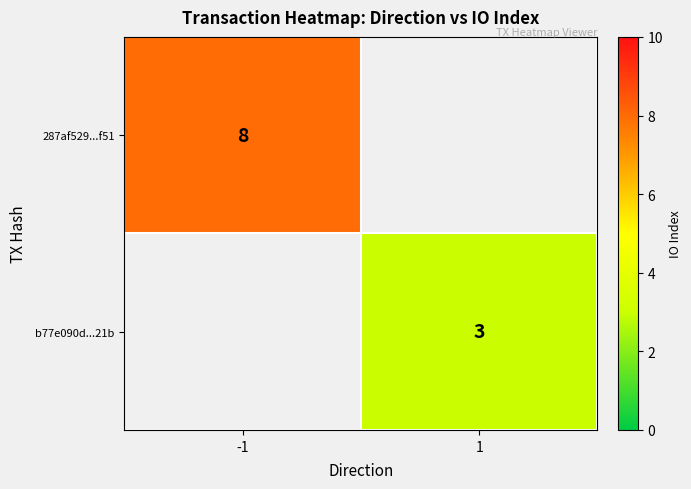

True or false: b77e090d...21b has a value of 5 at 1.

False